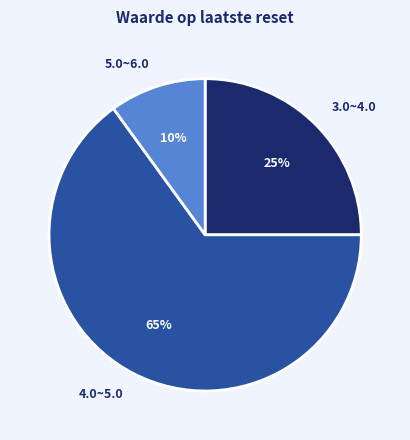

Is the sum of 5.0~6.0 and 3.0~4.0 greater than half?

No